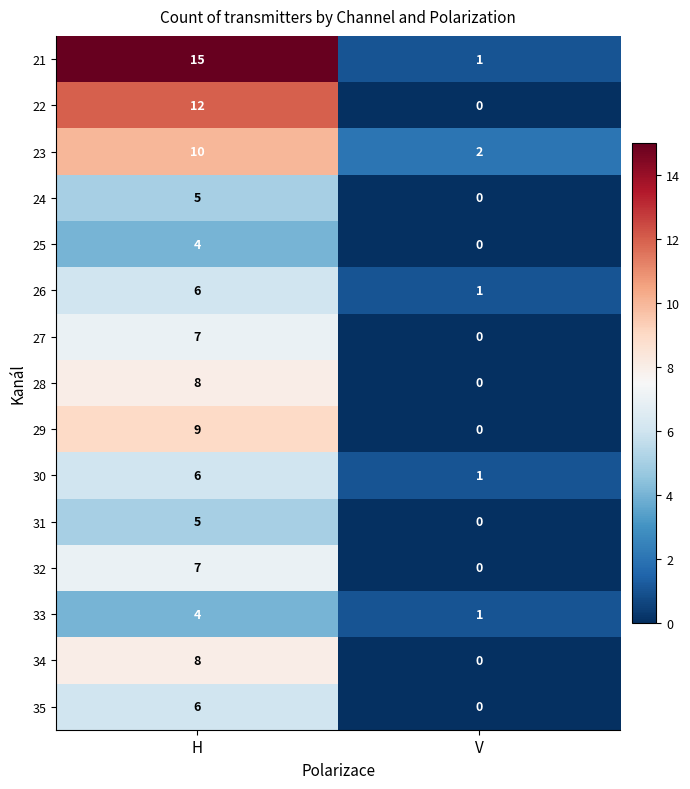

What is the total value across all series at H?

112